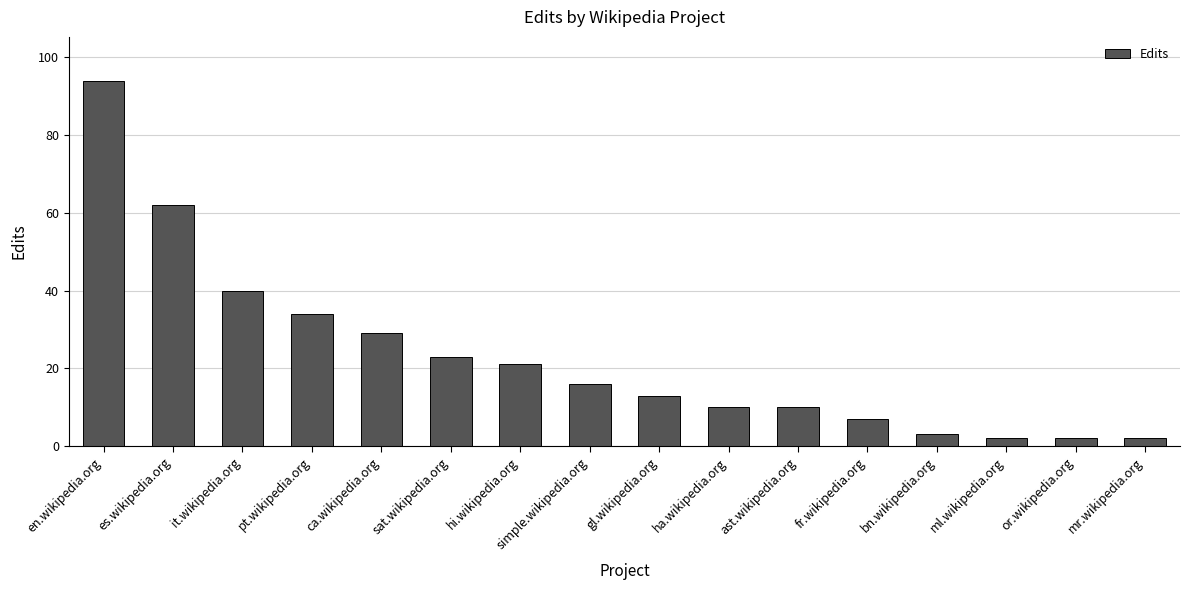

Are the bars grouped side by side (vs. stacked)?

No